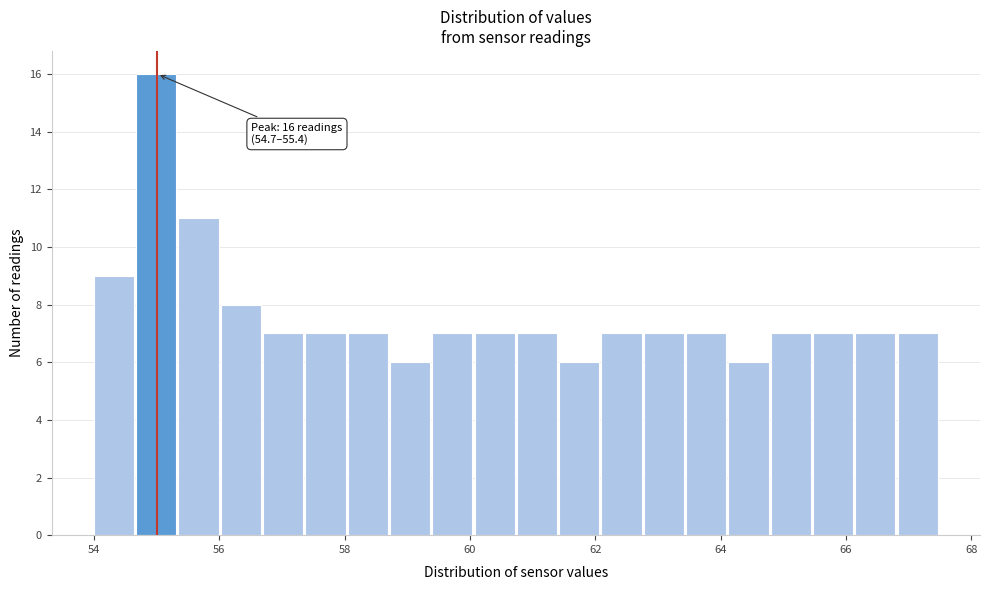

Read against the x-axis, roughly where is the centre of the tallest bar?

55.0